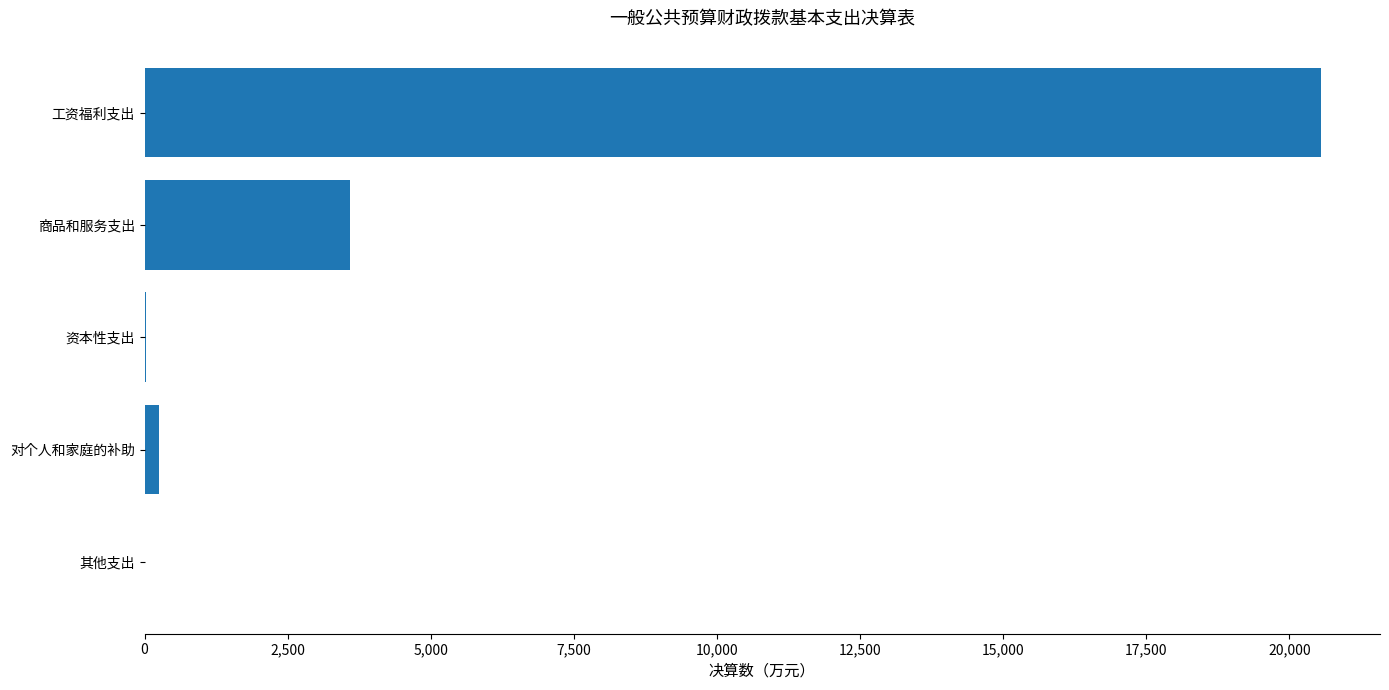

What is the sum of the values at 其他支出 and 工资福利支出?

20556.1